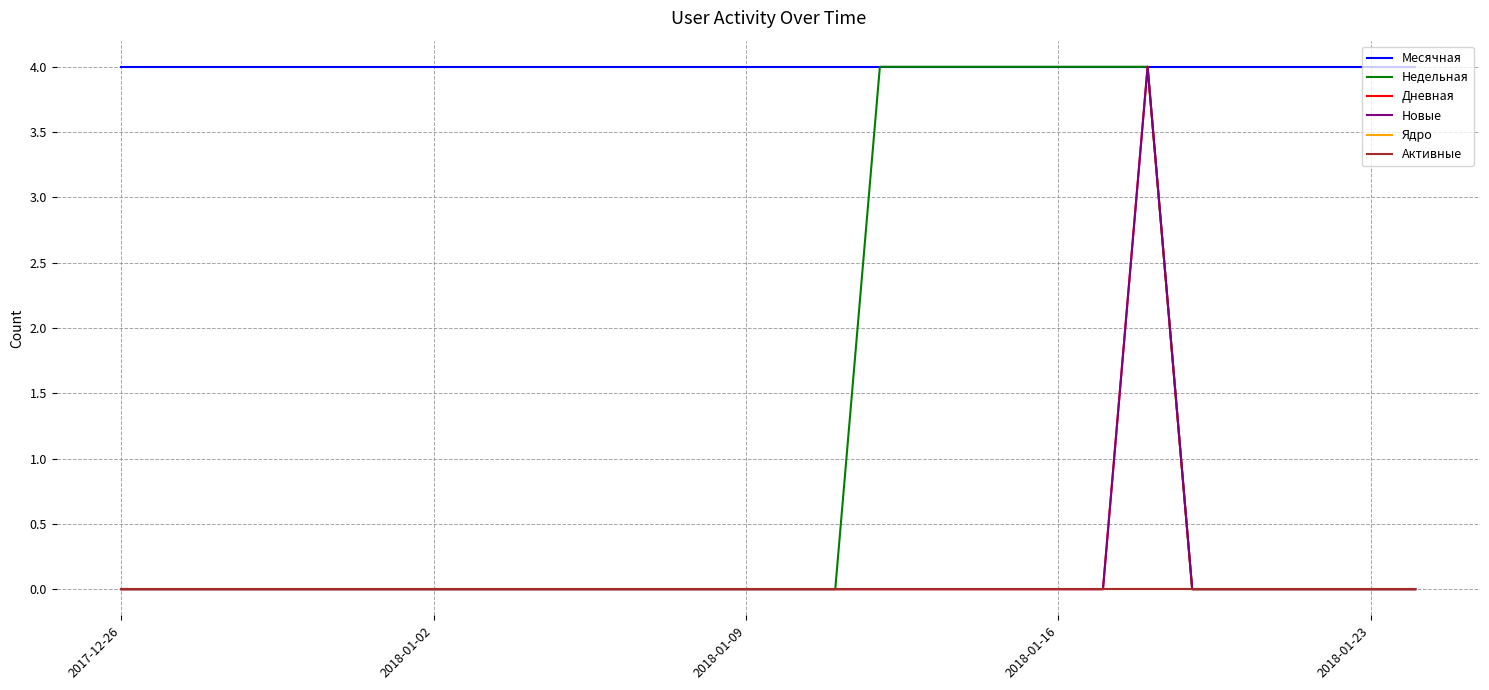

Where is Месячная nearest to the value 4?

2017-12-26